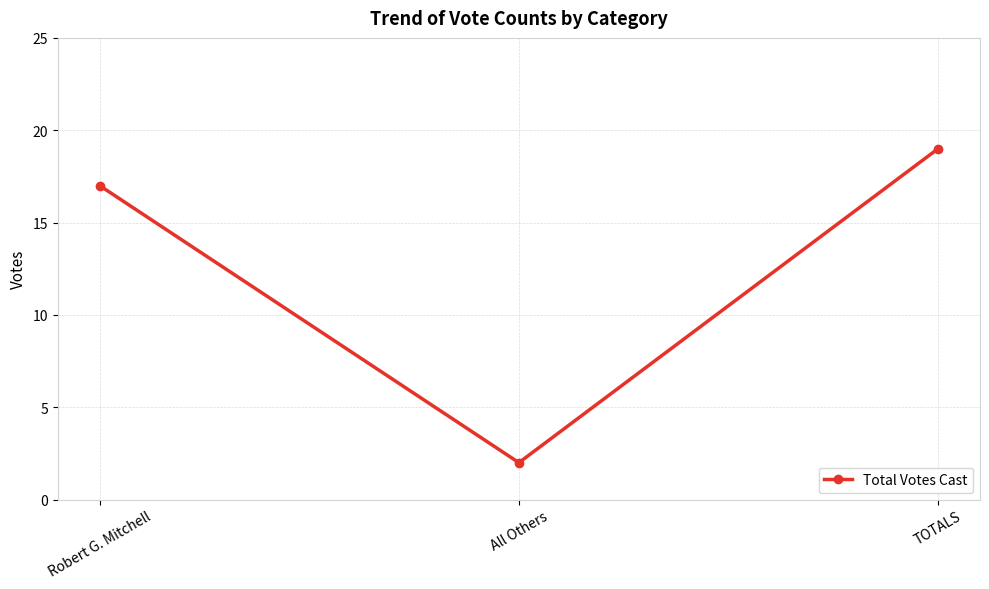

What is the change in value from All Others to TOTALS?

+17